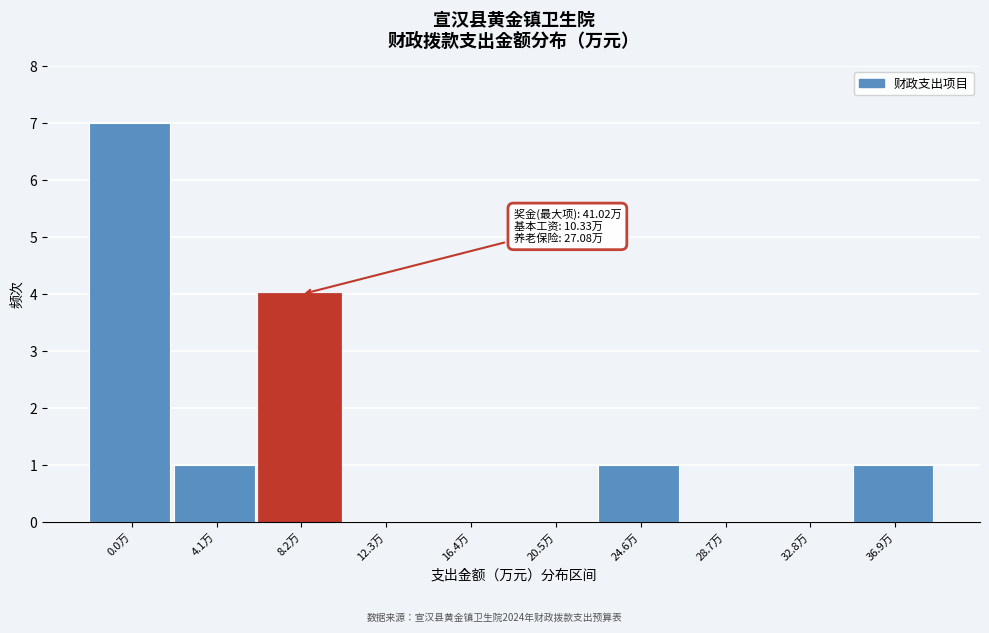

Reading right to left, list all the values displayed in this chart.

36.9万=1	32.8万=0	28.7万=0	24.6万=1	20.5万=0	16.4万=0	12.3万=0	8.2万=4	4.1万=1	0.0万=7